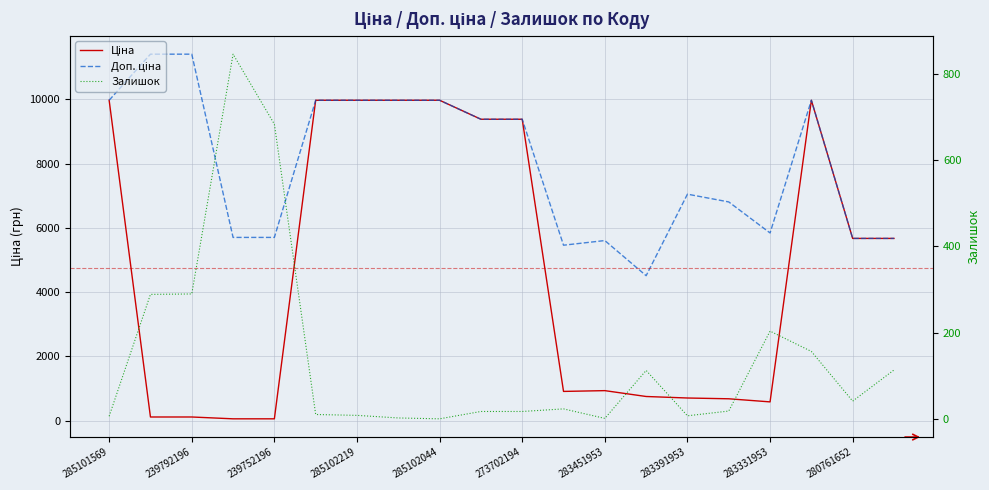

True or false: Ціна and Доп. ціна intersect in this chart.

False